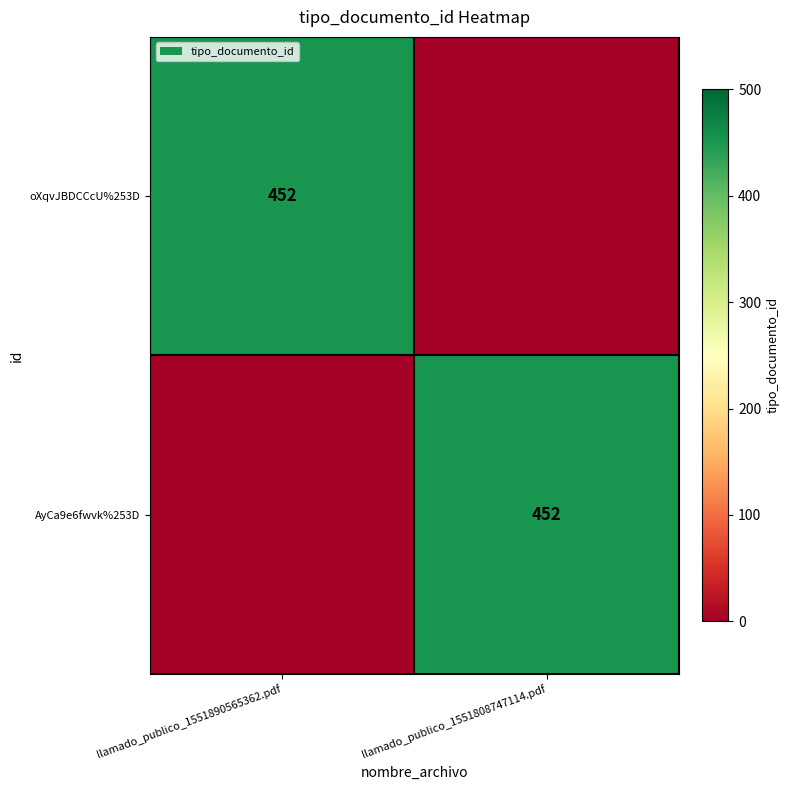

Is it true that oXqvJBDCCcU%253D equals 452 at llamado_publico_1551890565362.pdf?

True